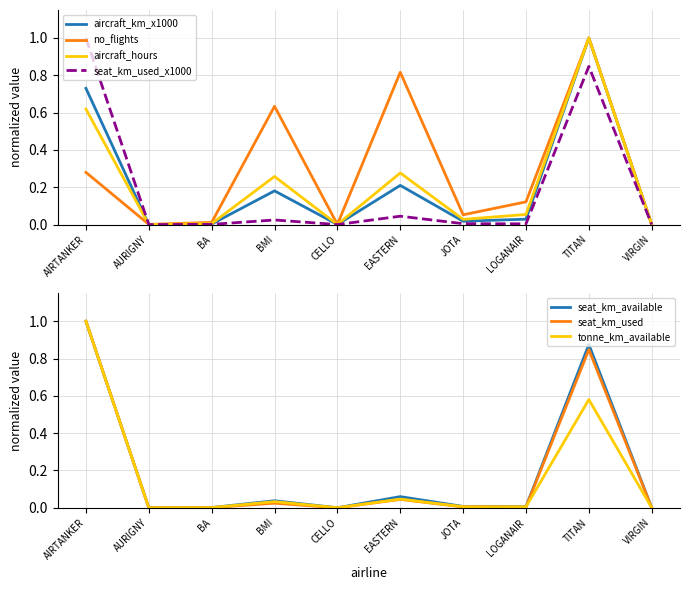

Is the value of aircraft_hours at JOTA greater than the value of no_flights at LOGANAIR?

No